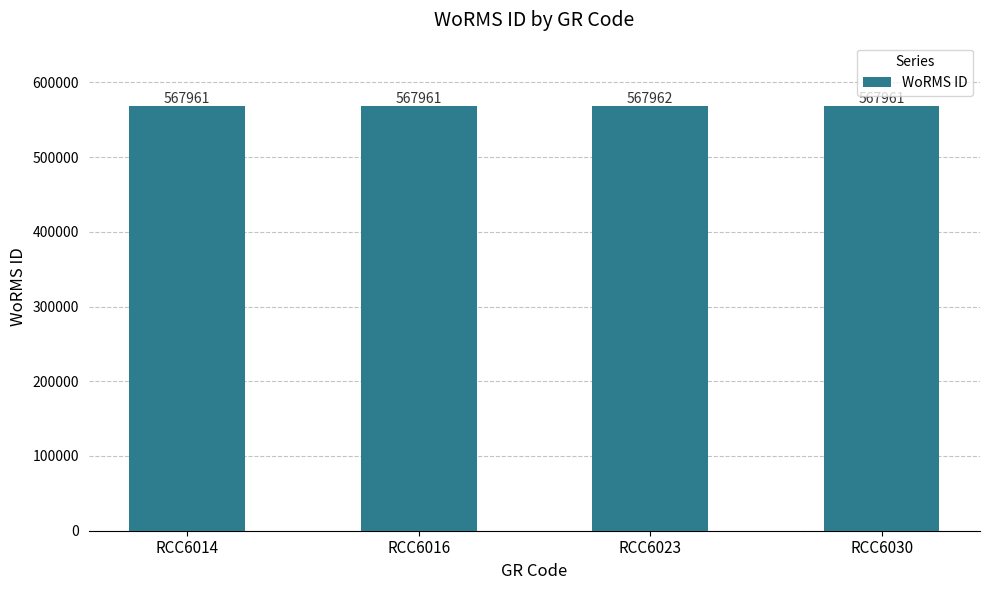

What is the value of the 1st bar from the left?

567961